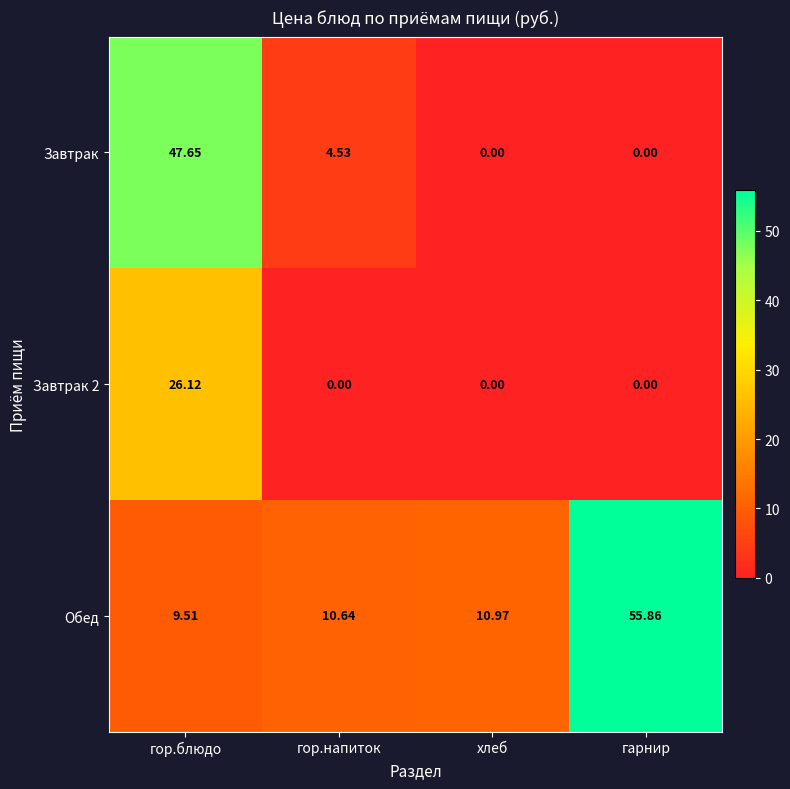

Which series has the largest total across all categories?

Обед